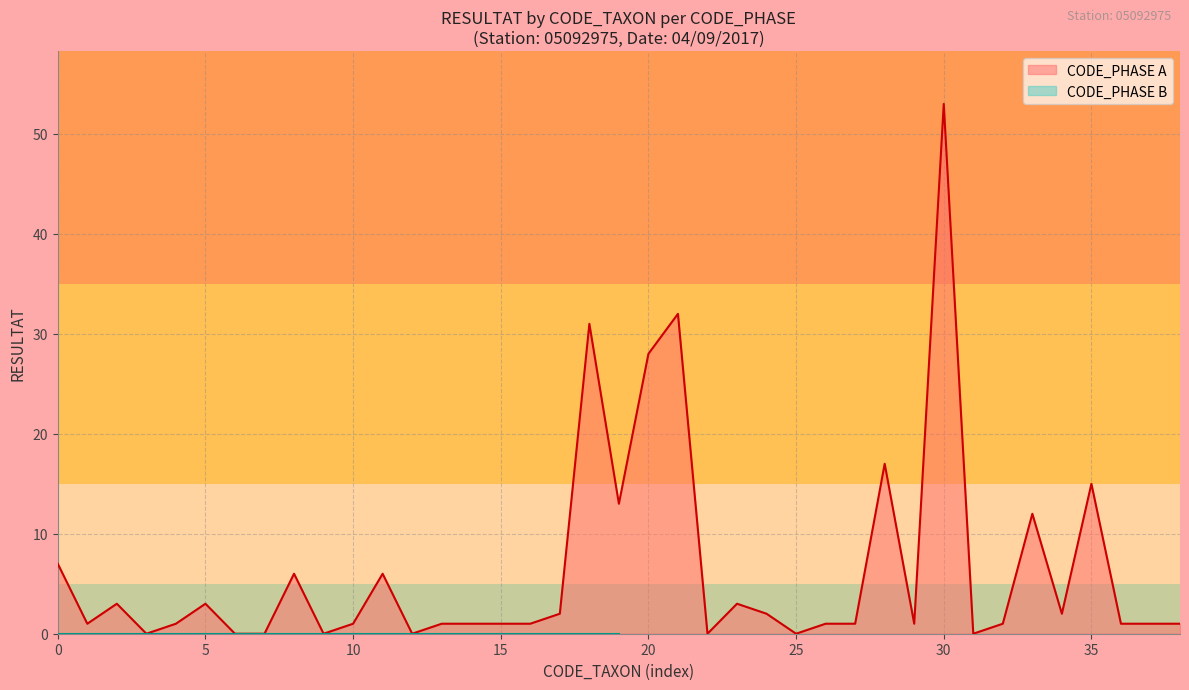

Count the number of values greater than 1.

17